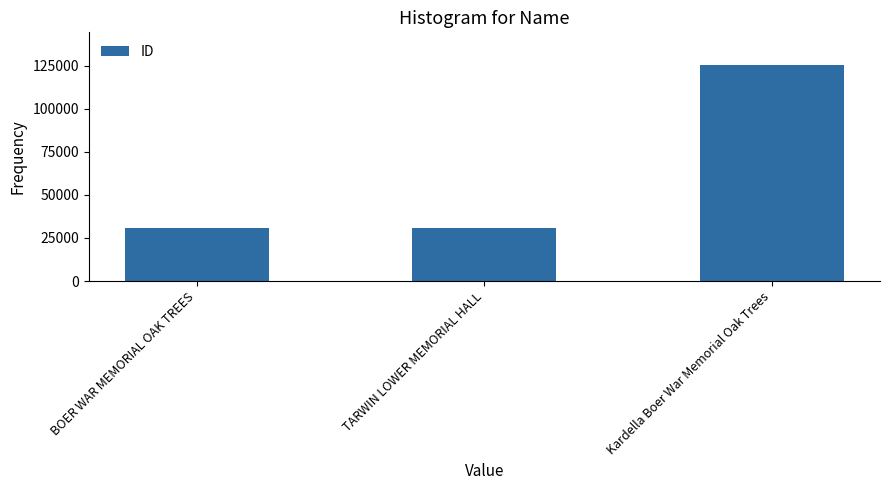

True or false: the data shows 30649 at BOER WAR MEMORIAL OAK TREES.

True